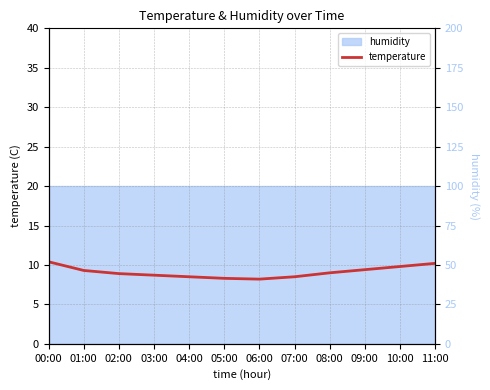

Is it true that temperature equals 9.0 at 08:00?

True